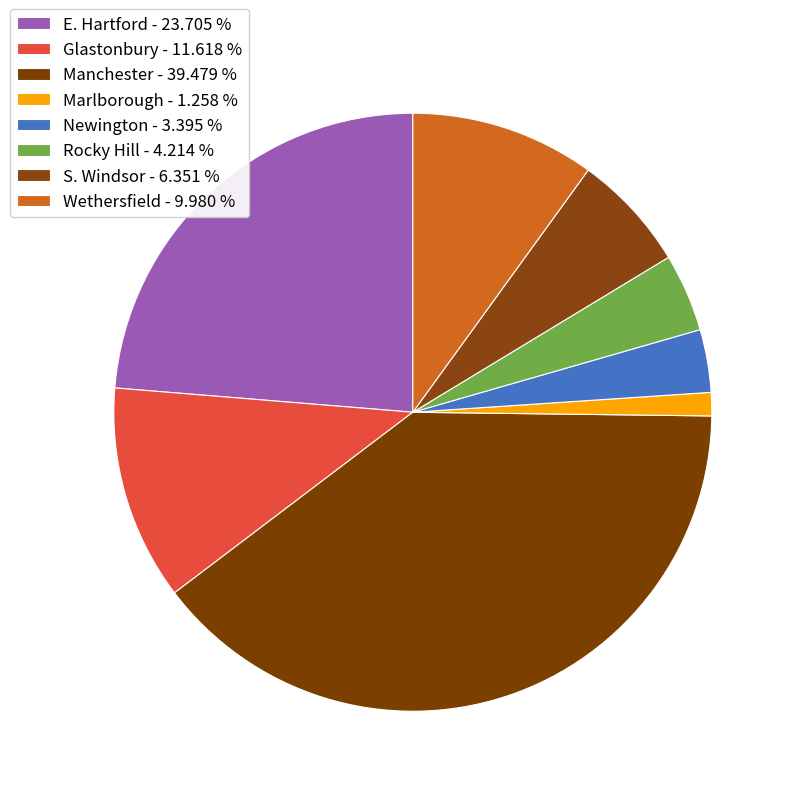

True or false: Wethersfield accounts for 10% of the total.

True